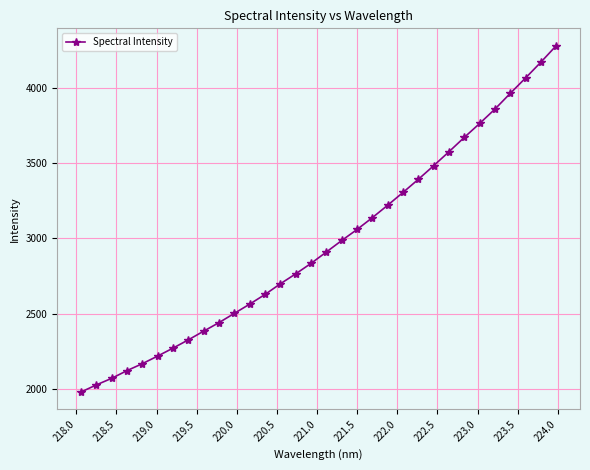

What is the value of the 9th point from the left?

2383.4